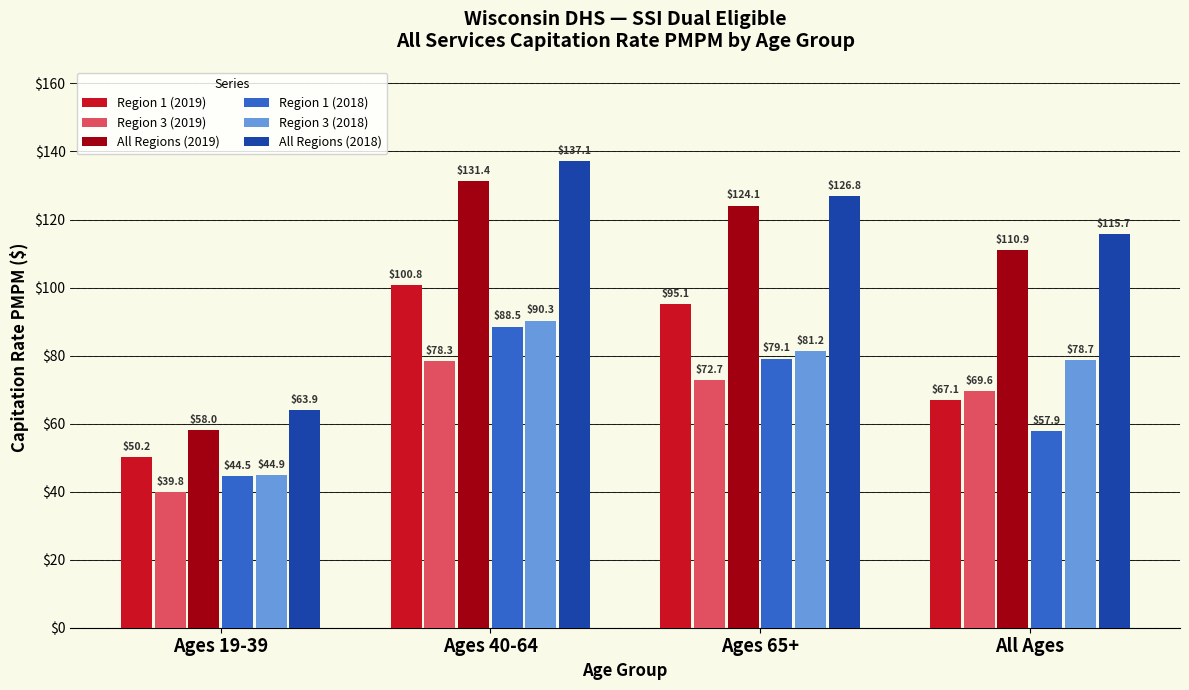

At which label does Region 1 (2018) reach its minimum?

Ages 19-39